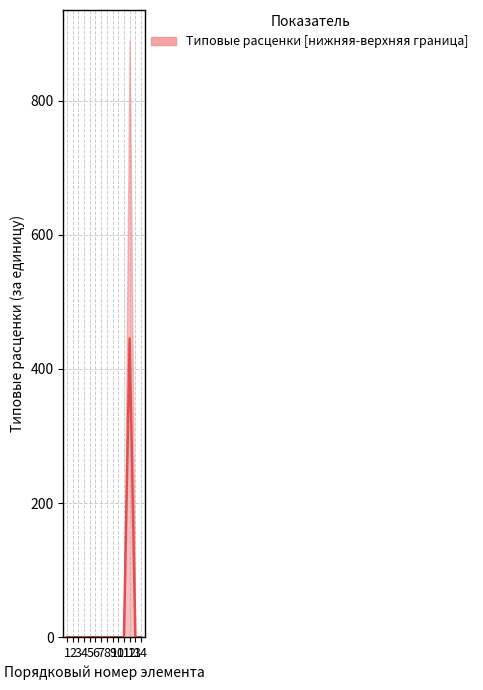

Does the chart display data point markers on the line(s)?

No